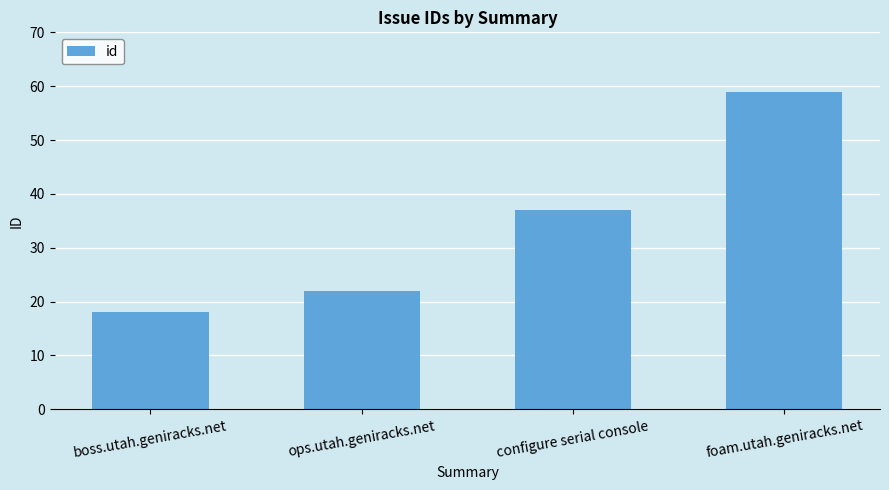

What is the change in value from boss.utah.geniracks.net to foam.utah.geniracks.net?

+41